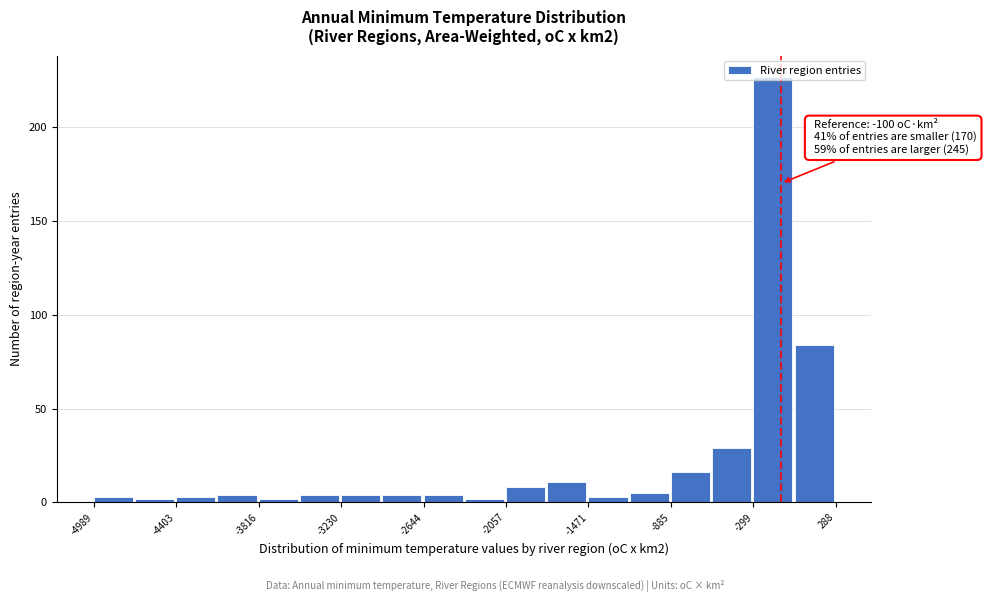

Read against the x-axis, roughly where is the centre of the tallest bar?

-200